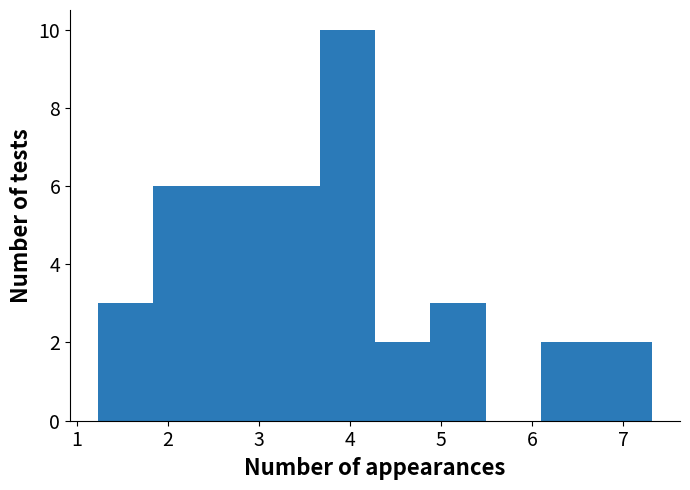

Reading left to right, list every bar in this chart as the range it spans on the x-axis followed by its height. Neither the bar edges nor the heights are printed on the chart, so give them approximately, as read against the axes.

1.2 to 1.8: 3
1.8 to 2.4: 6
2.4 to 3.1: 6
3.1 to 3.7: 6
3.7 to 4.3: 10
4.3 to 4.9: 2
4.9 to 5.5: 3
5.5 to 6.1: 0
6.1 to 6.7: 2
6.7 to 7.3: 2